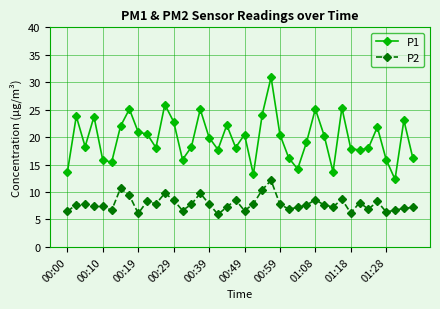

How many lines are shown in the chart?

2